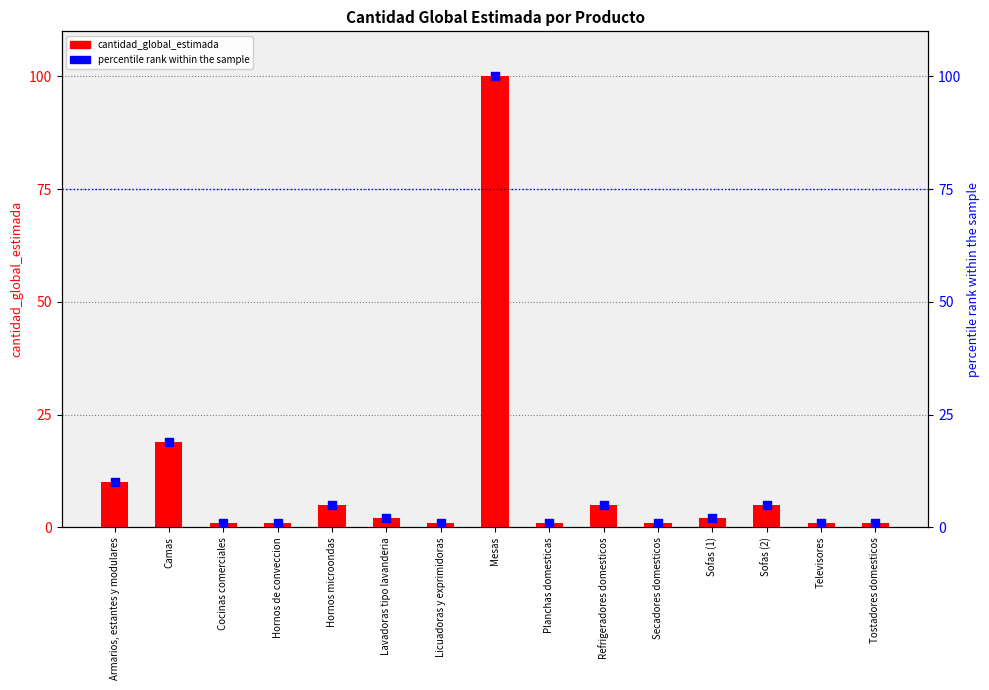

Which series has the largest total across all categories?

cantidad_global_estimada